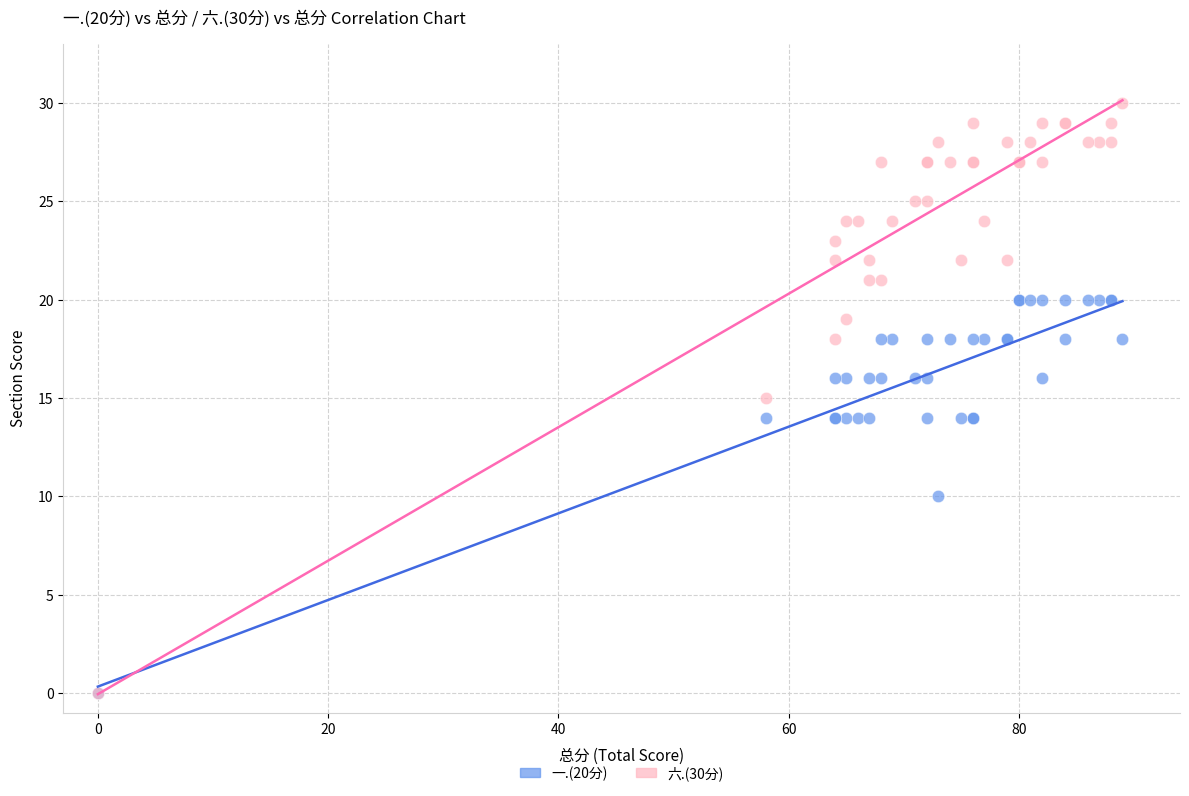

What are all the series names shown in the legend?

一.(20分), 六.(30分)